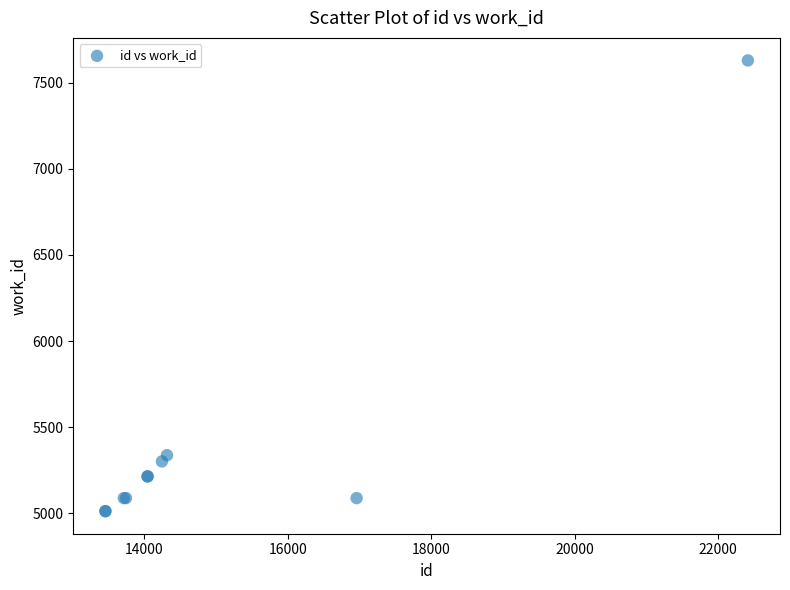

What Y value in the scatter plot is closest to 6320?

5337